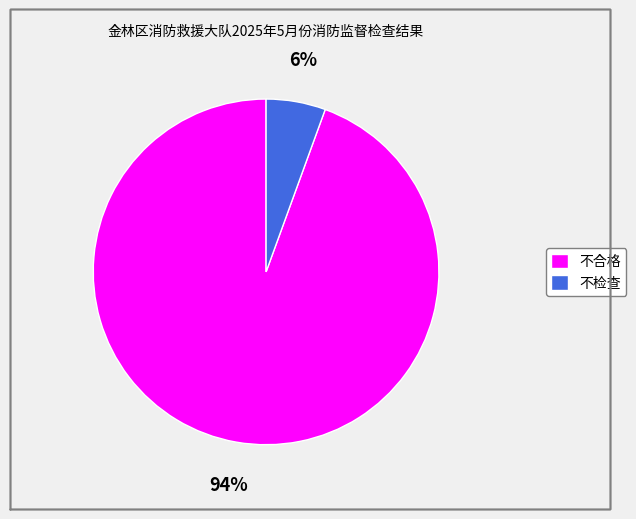

How many segments does this pie chart have?

2